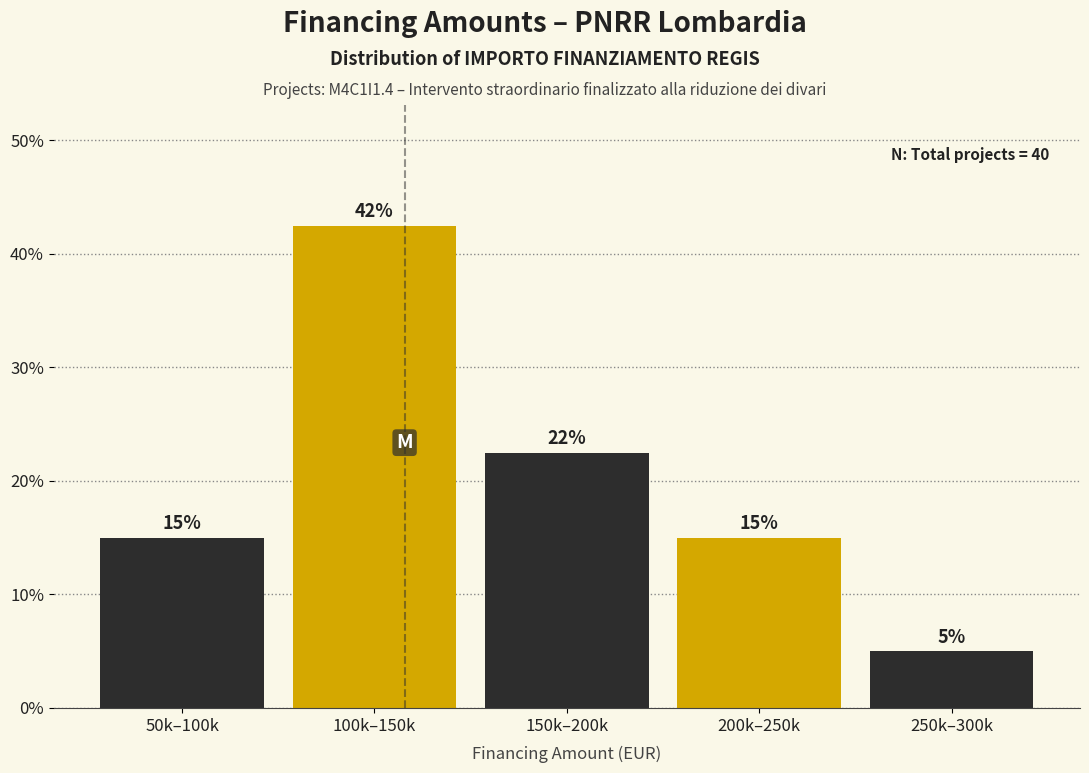

The value at 50k–100k is 15.0. True or false?

True